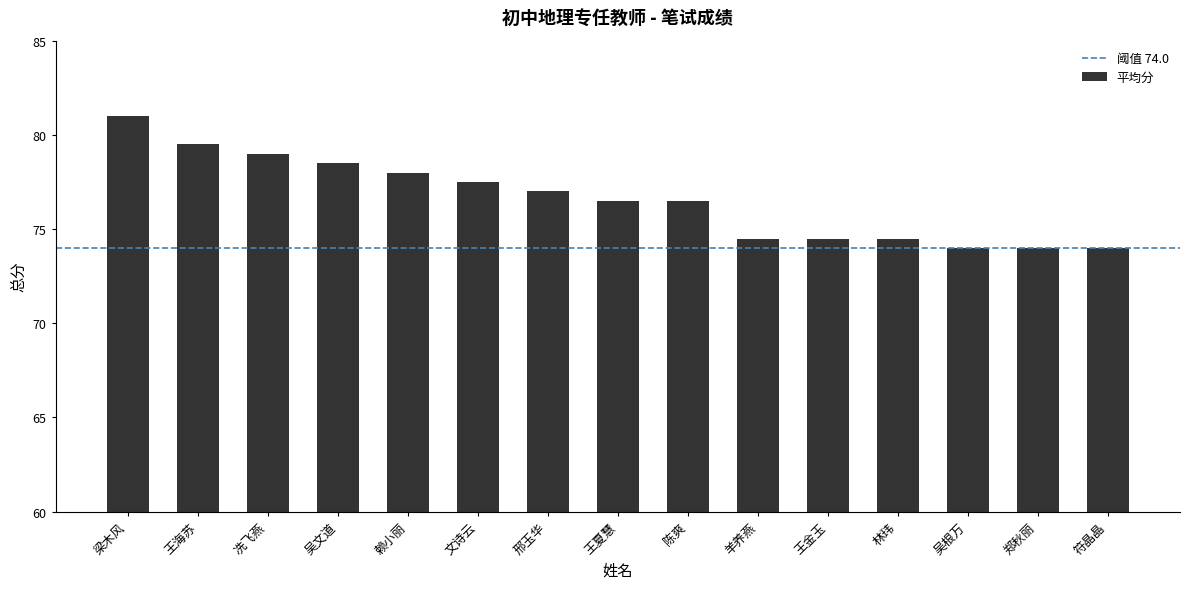

Reading left to right, transcribe all the data shown in this chart.

梁木风=81.0	王海苏=79.5	冼飞燕=79.0	吴文道=78.5	赖小丽=78.0	文诗云=77.5	邢玉华=77.0	王夏慧=76.5	陈爽=76.5	羊养燕=74.5	王金玉=74.5	林玮=74.5	吴根万=74.0	郑秋丽=74.0	符晶晶=74.0